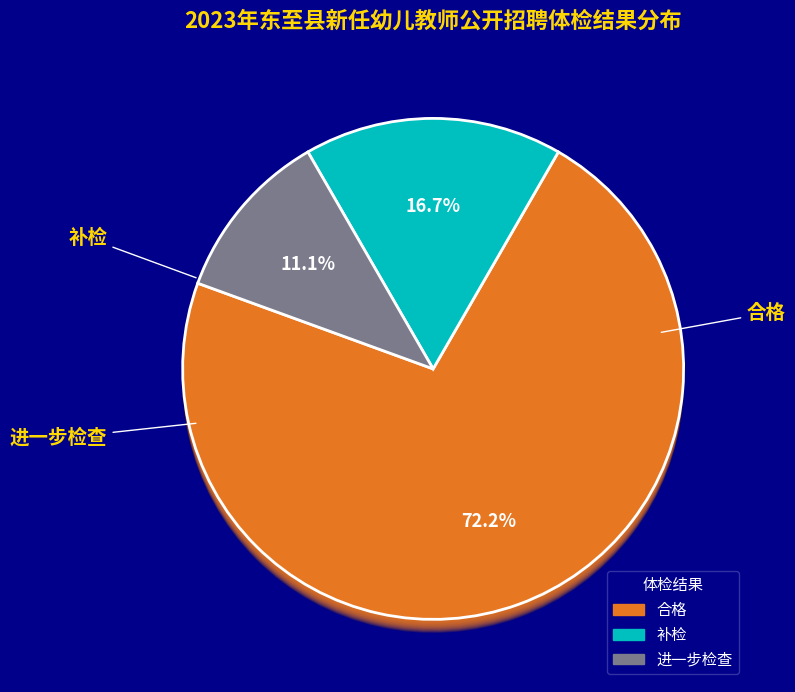

What is the majority slice?

合格